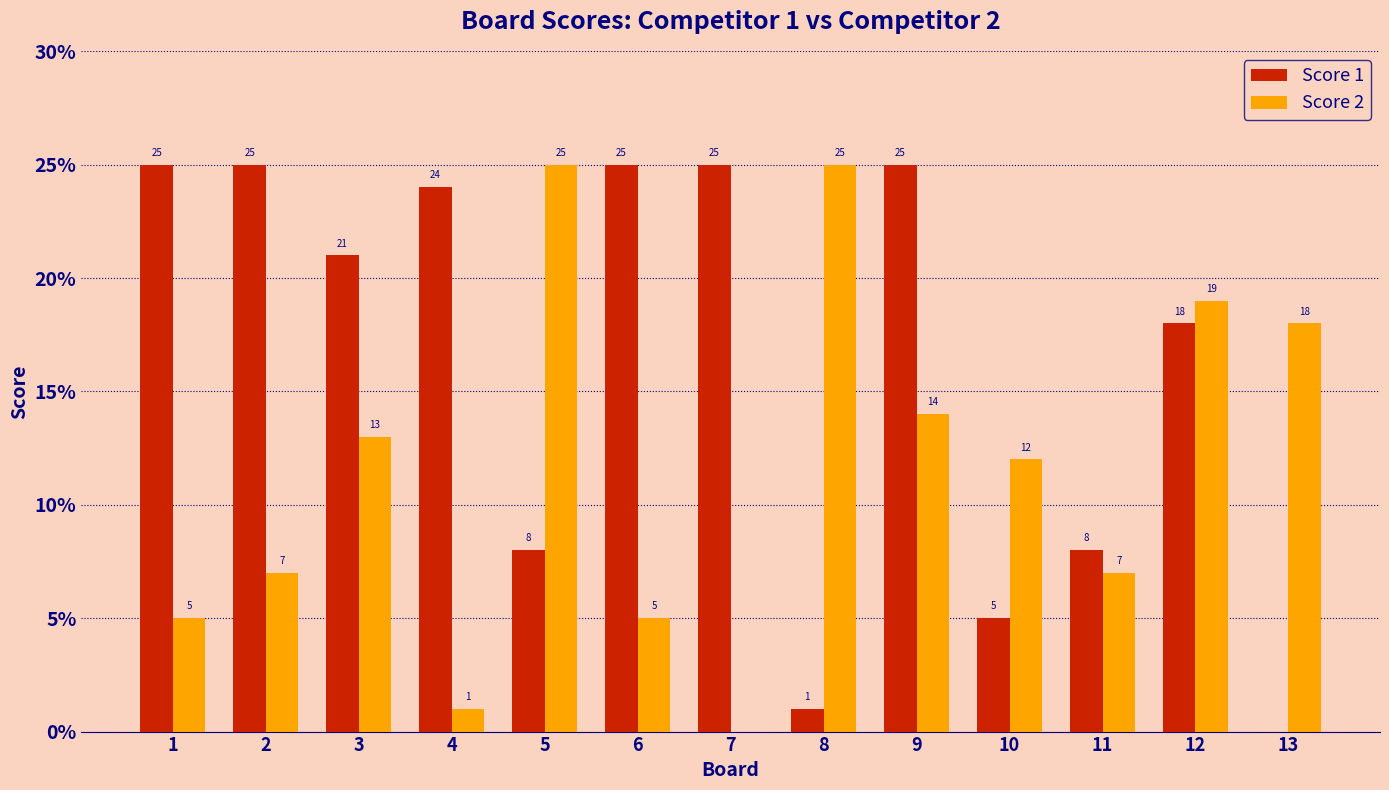

Reading right to left, what are all the values shown in this chart?

Score 1: 0	18	8	5	25	1	25	25	8	24	21	25	25
Score 2: 18	19	7	12	14	25	0	5	25	1	13	7	5